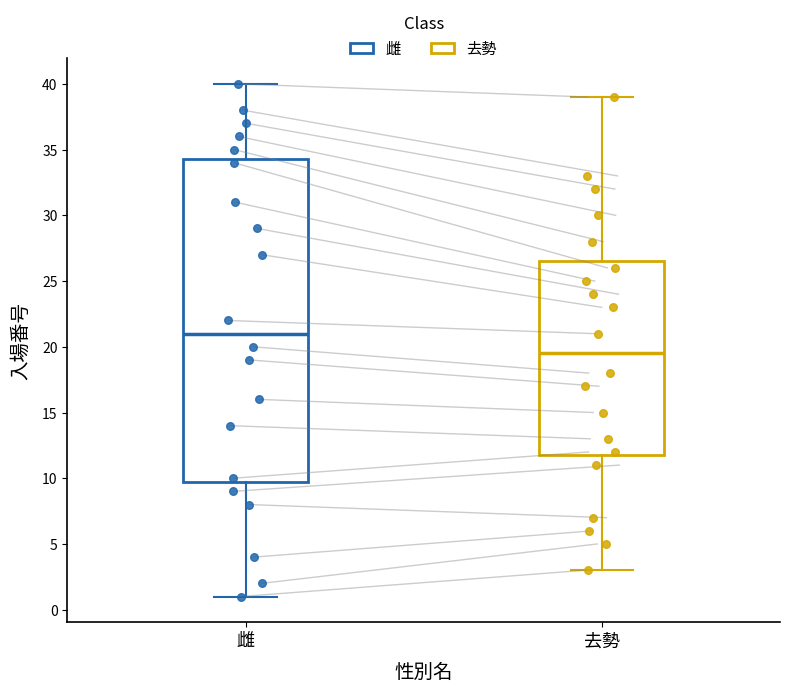

Which box's median line is the highest?

雌